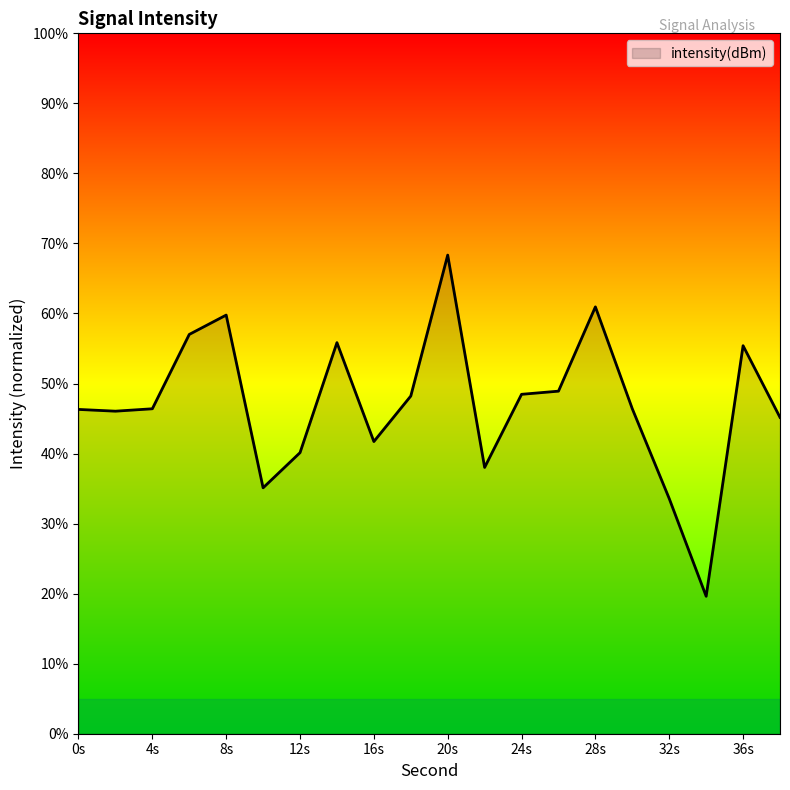

True or false: there are more than 2 points higher than both neighbors.

True